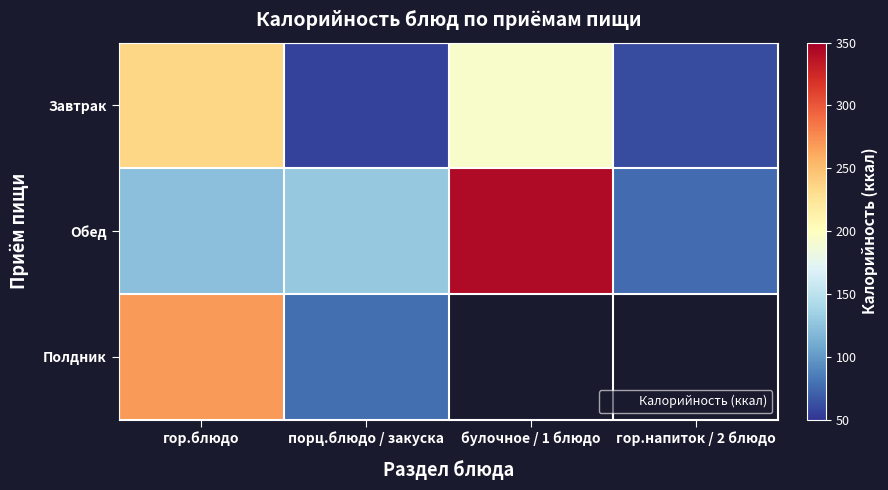

At булочное / 1 блюдо, list the series in order from largest to smallest.

Обед, Полдник, Завтрак